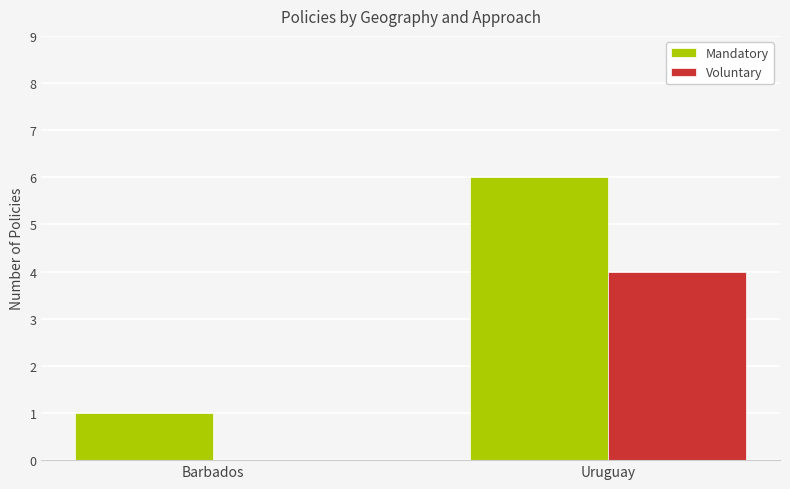

What is the total value across all series at Uruguay?

10